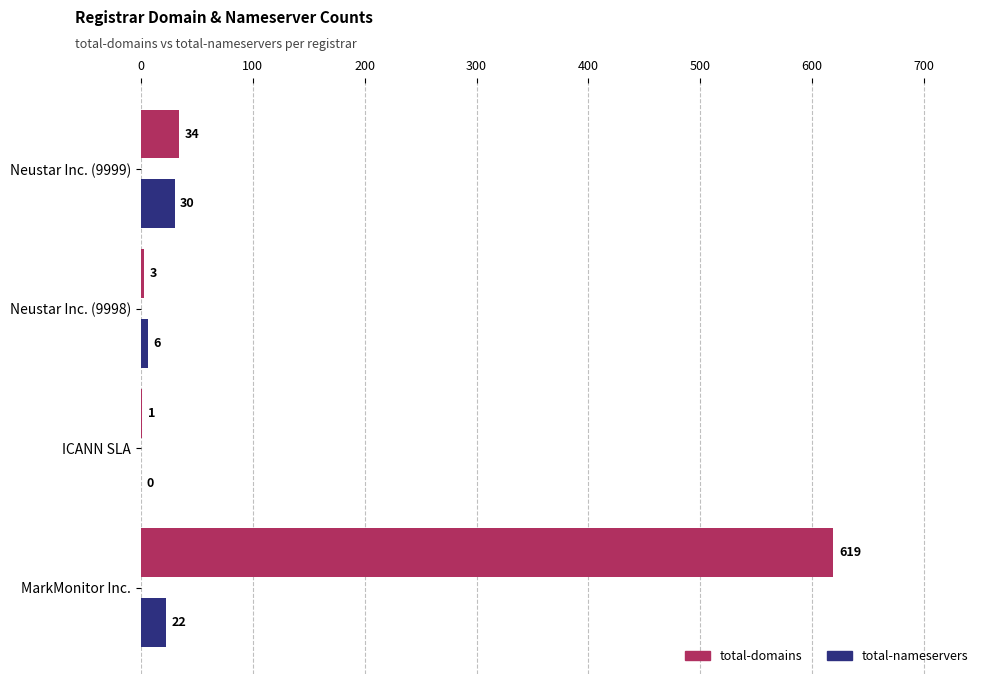

The value of total-nameservers at MarkMonitor Inc. is 22. True or false?

True